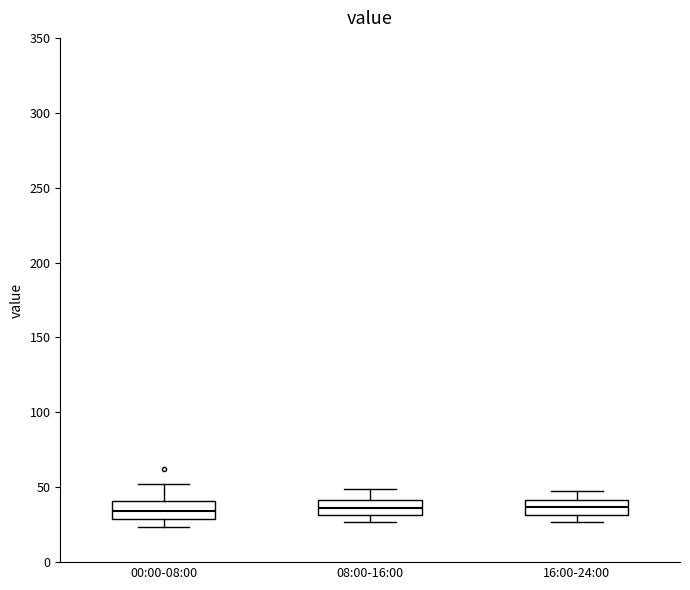

Reading left to right, read every box against the y-axis: the position of its median line, the range the box covers, and the ends of its whiskers. The values are not printed on the chart, so give them approximately, as read against the axis.

00:00-08:00: median 35, box 30 to 40, whiskers 25 to 50
08:00-16:00: median 35, box 30 to 40, whiskers 25 to 50
16:00-24:00: median 35, box 30 to 40, whiskers 25 to 50